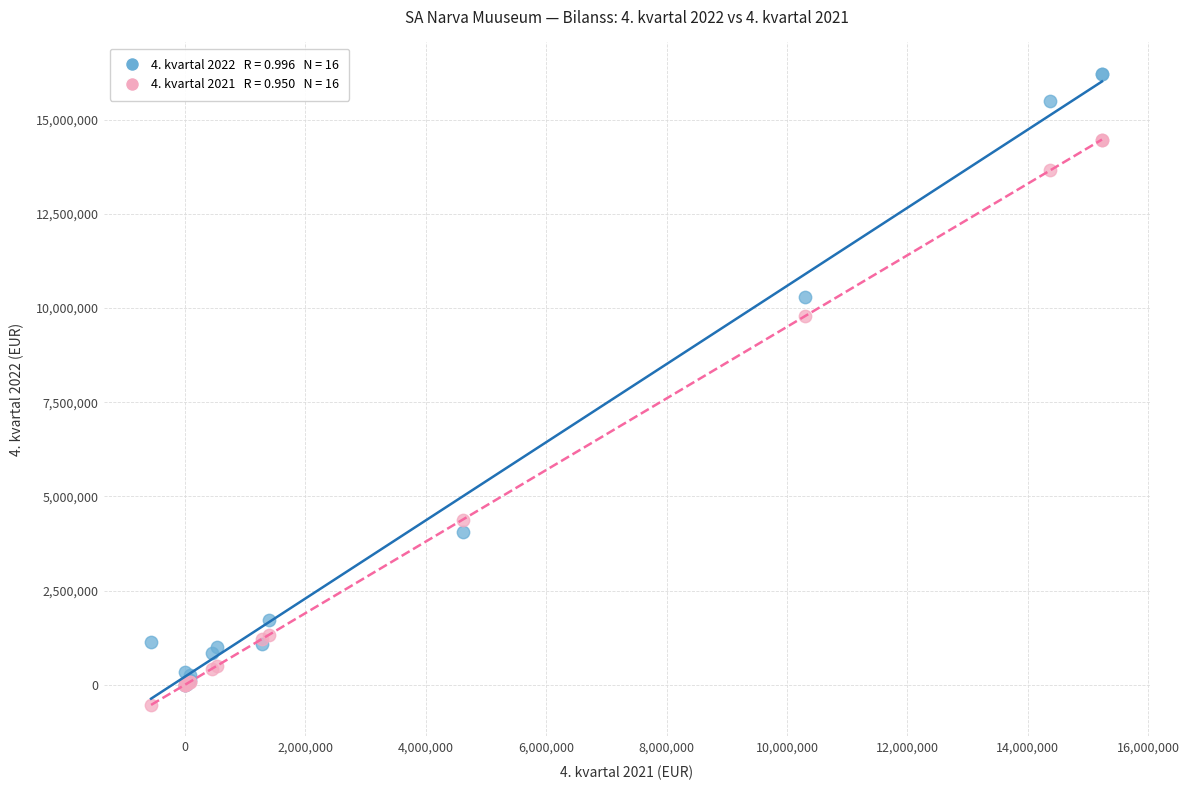

Across all series, what Y value is closest to 7839022?

9789120.0